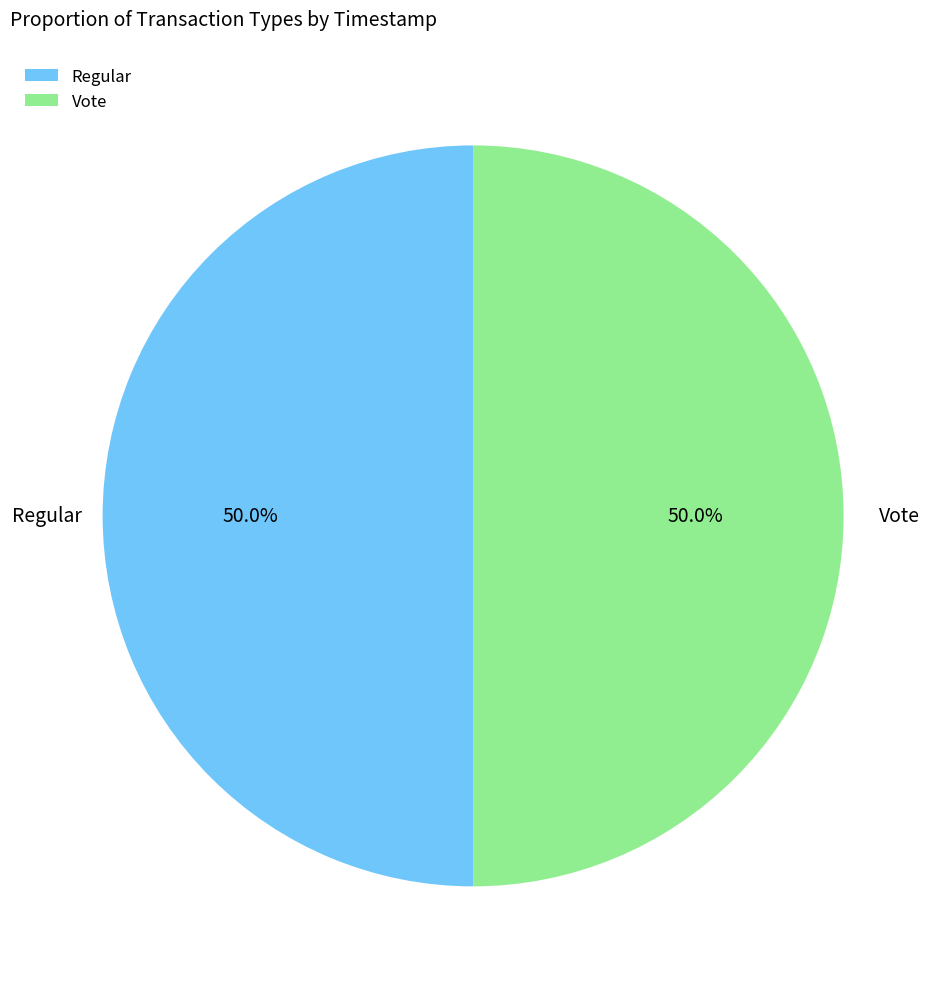

To the nearest percent, what percentage of the pie is Regular?

50%